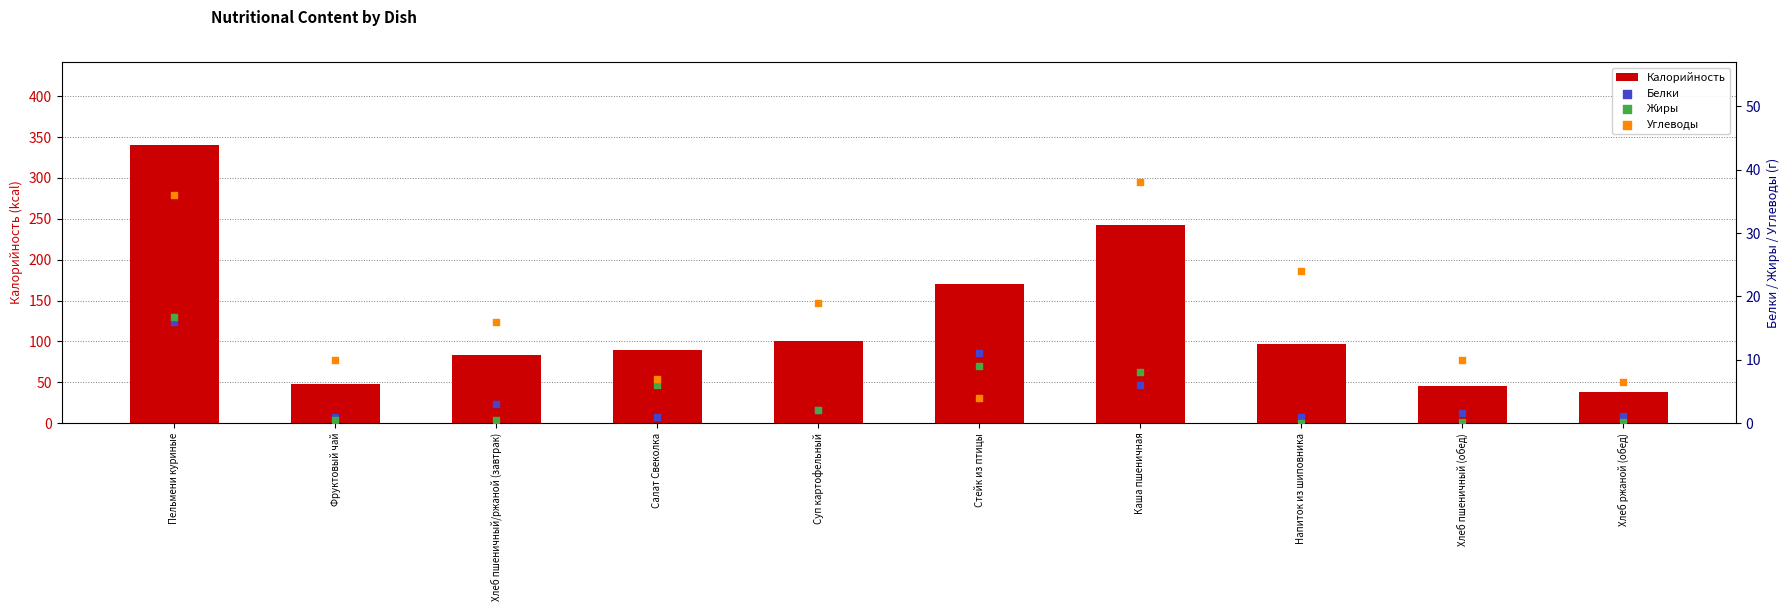

Which series reaches the minimum Y coordinate?

Жиры